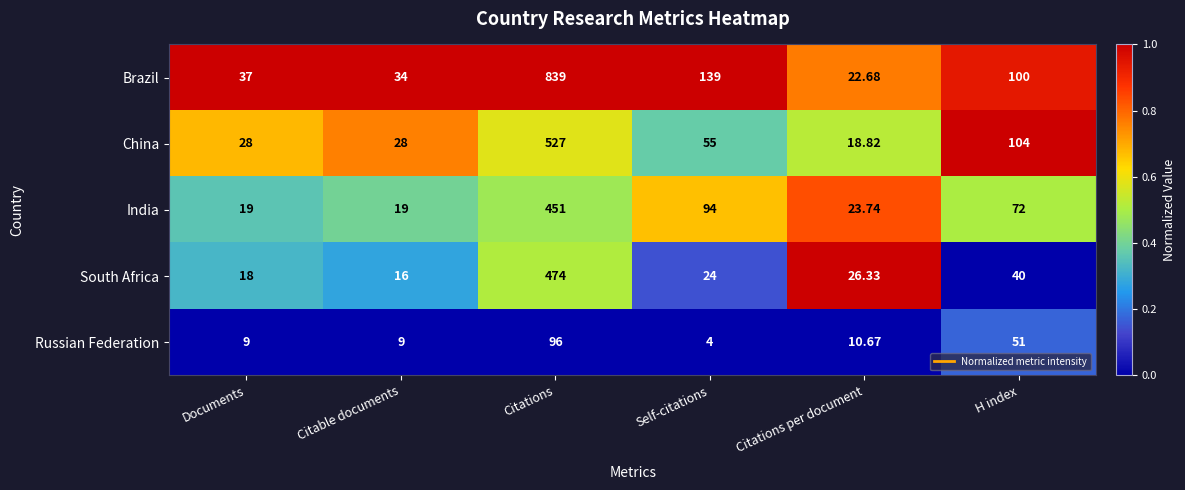

Between Documents and H index, which series saw the biggest shift?

China